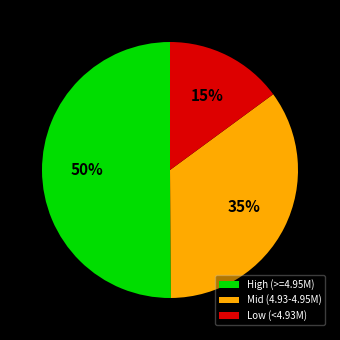

Approximately how many times larger is the value at Low (<4.93M) compared to Mid (4.93-4.95M)?

0.4